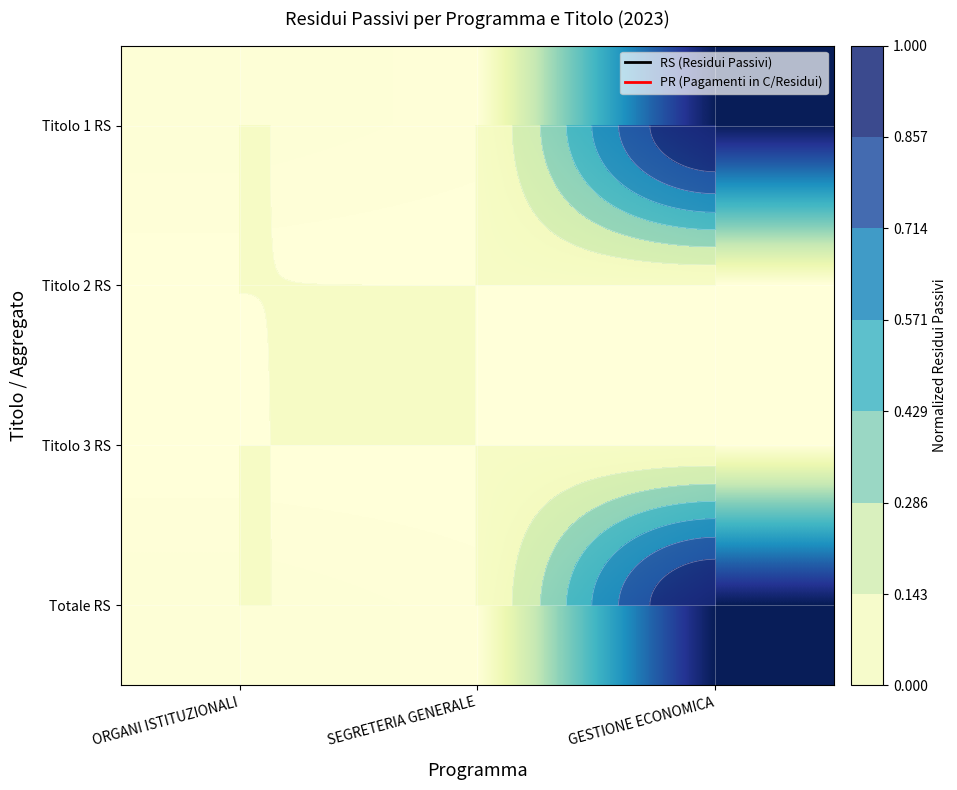

The value of Titolo 2 RS at ORGANI ISTITUZIONALI is 0.0. True or false?

False